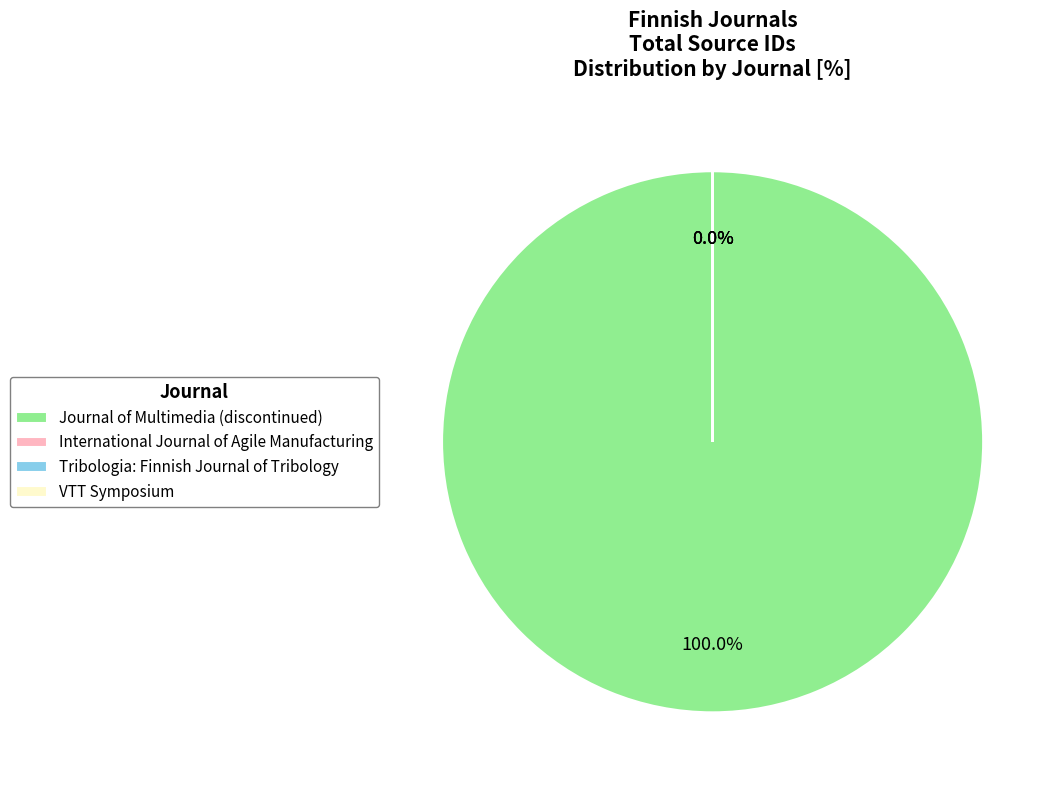

Which category has the biggest portion of the pie?

Journal of Multimedia (discontinued)